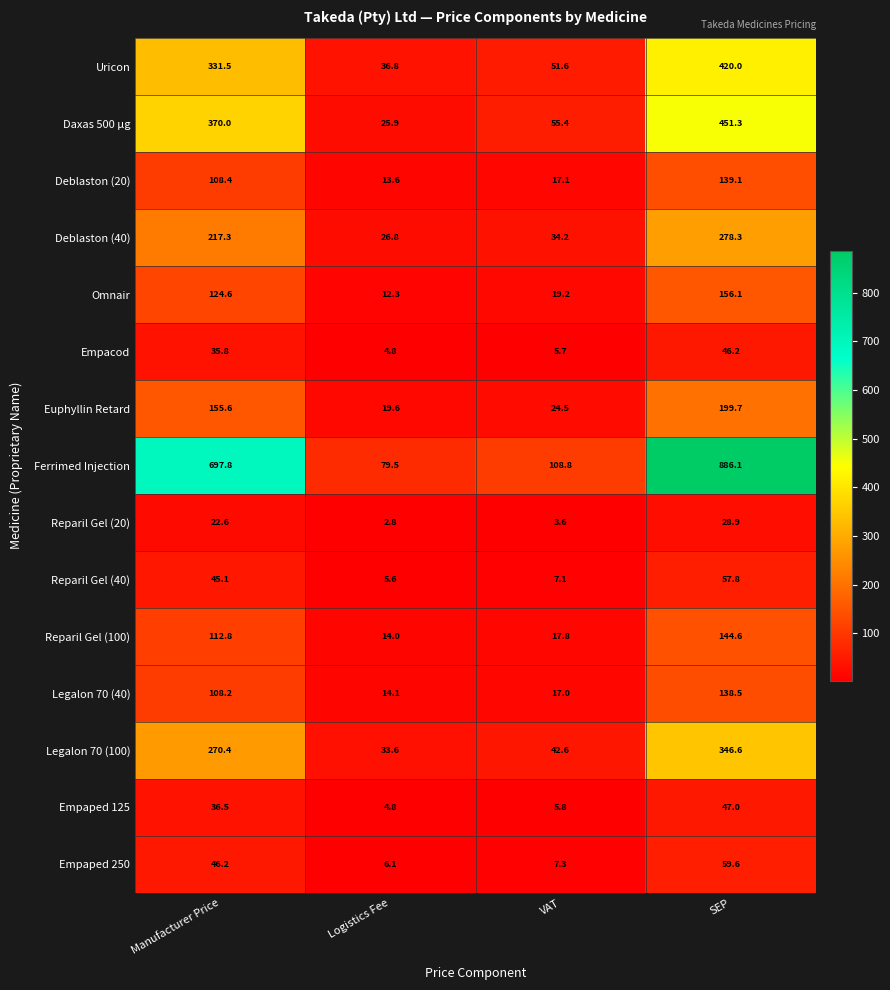

What is the smallest value displayed?

2.8